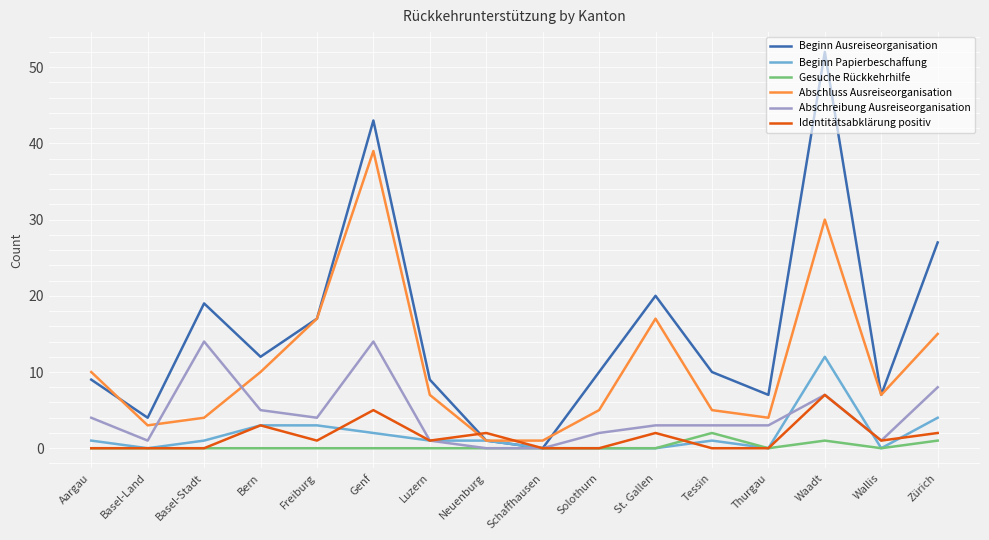

What is the highest value of the Identitätsabklärung positiv series?

7